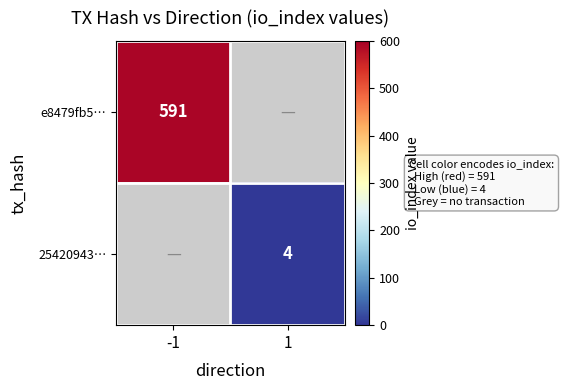

True or false: 25420943… has a value of 2 at 1.

False